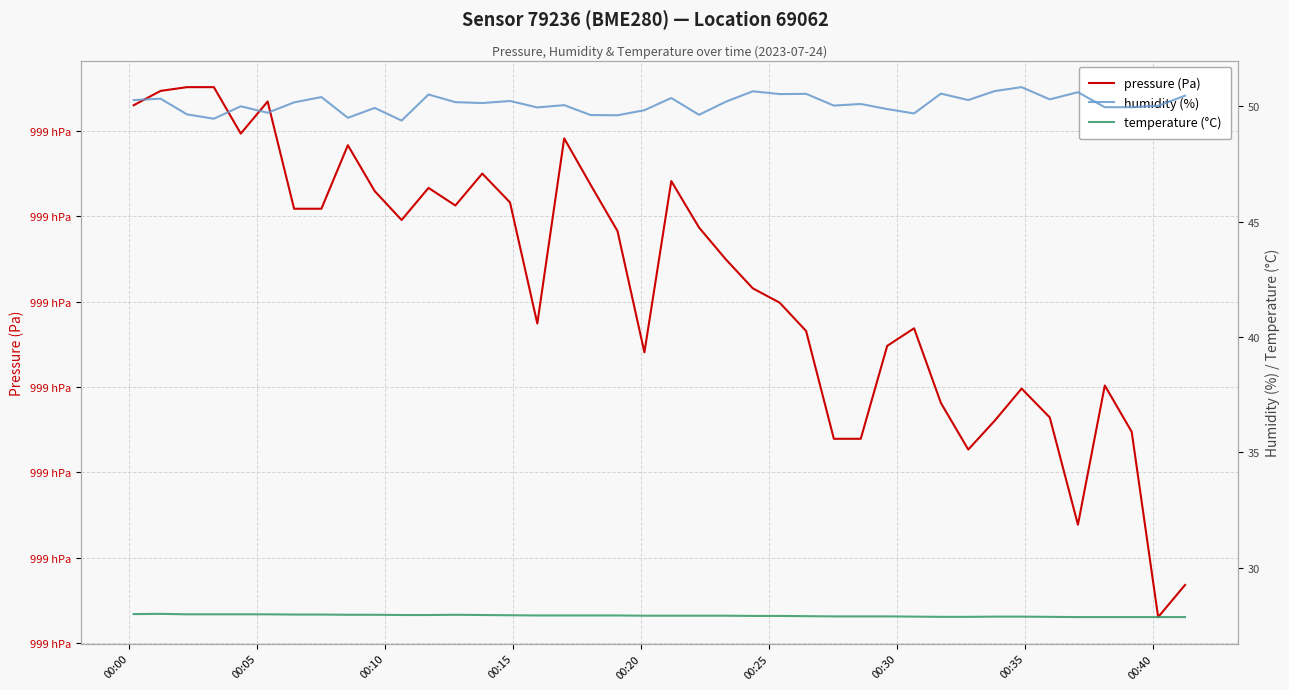

How many data points does each series have?

40